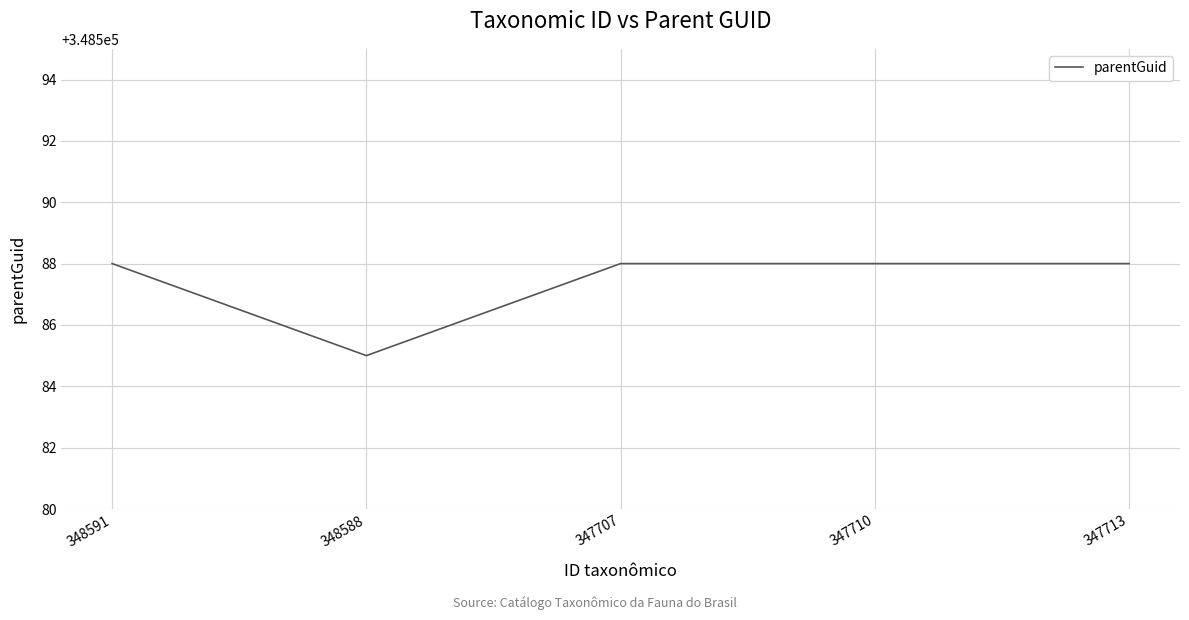

How many series are shown in this chart?

1